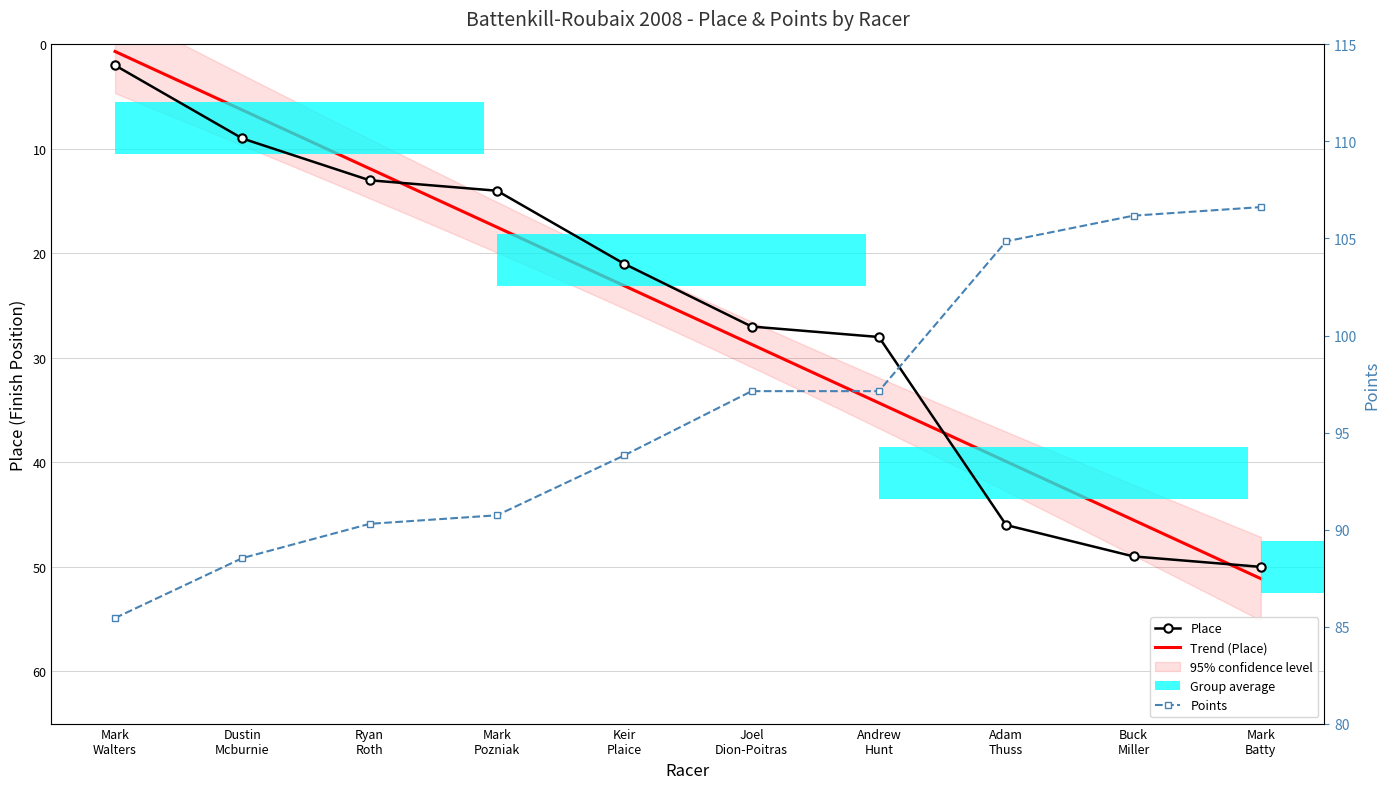

At which category is the sum across all series the highest?

Mark Batty